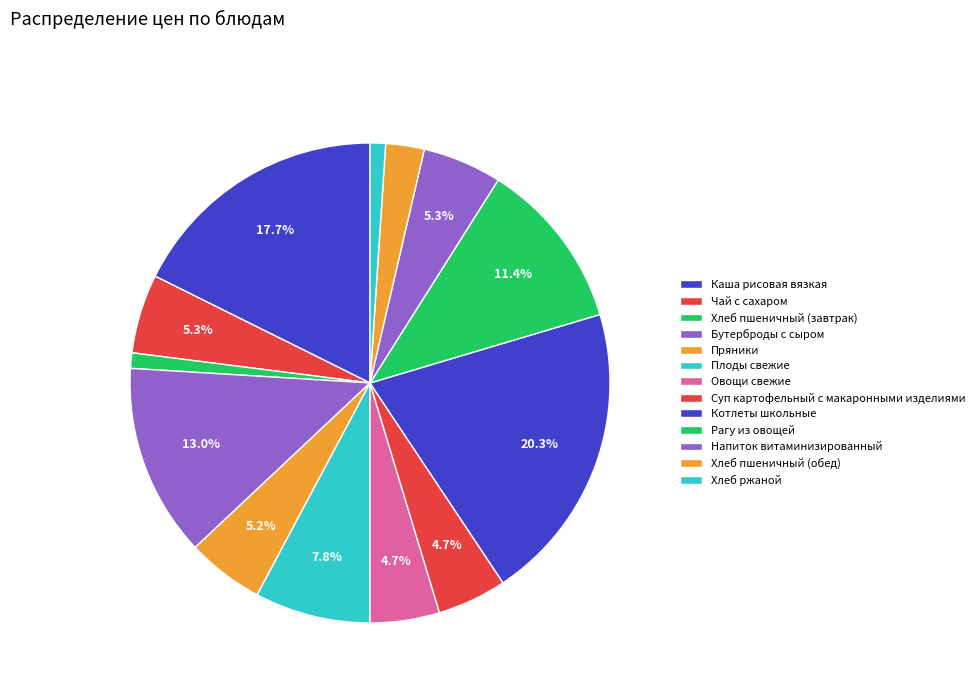

Is it true that Каша рисовая вязкая is 26% of the pie?

False